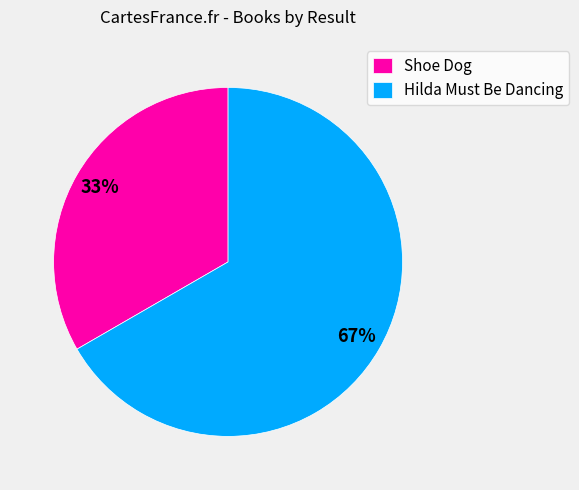

How many segments does this pie chart have?

2